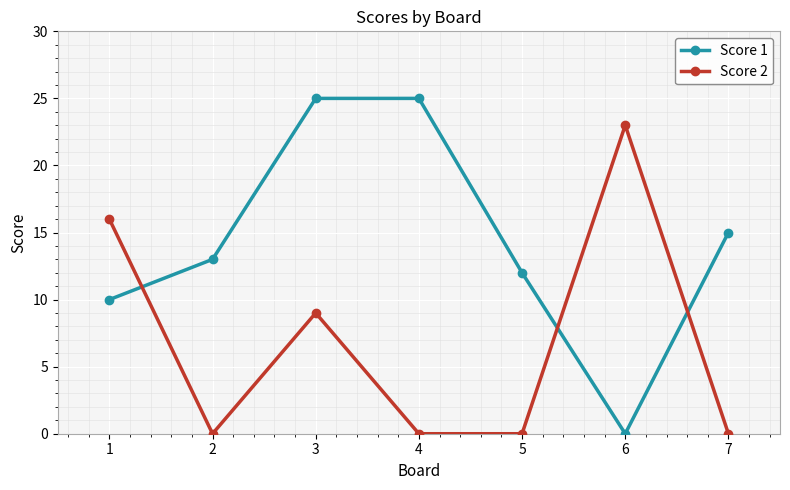

Is the value of Score 1 at 4 greater than the value of Score 2 at 3?

Yes